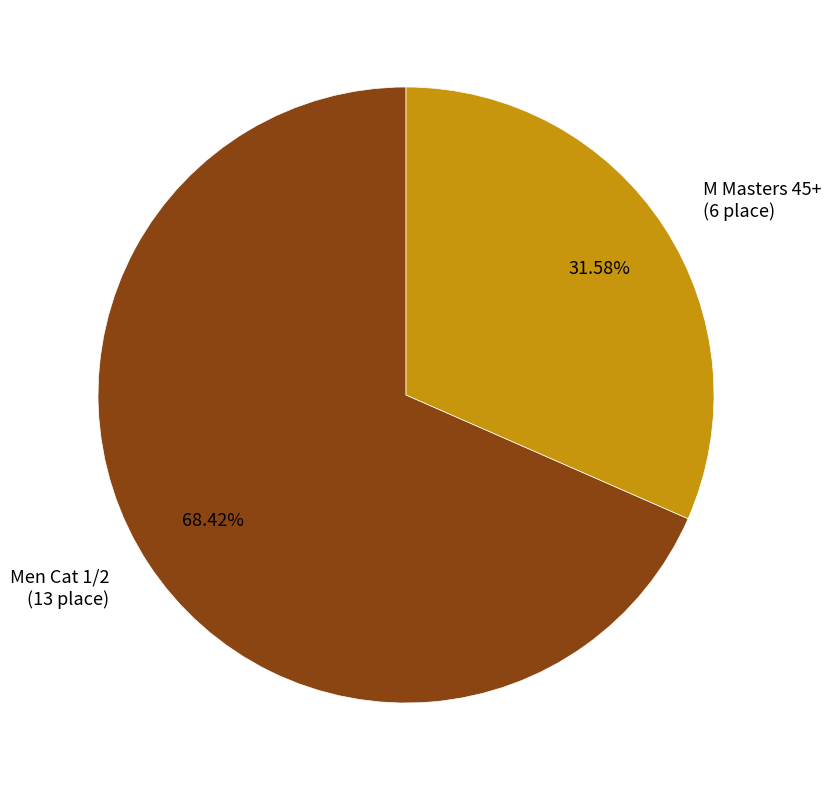

To the nearest percent, what portion does Men Cat 1/2 represent?

68%